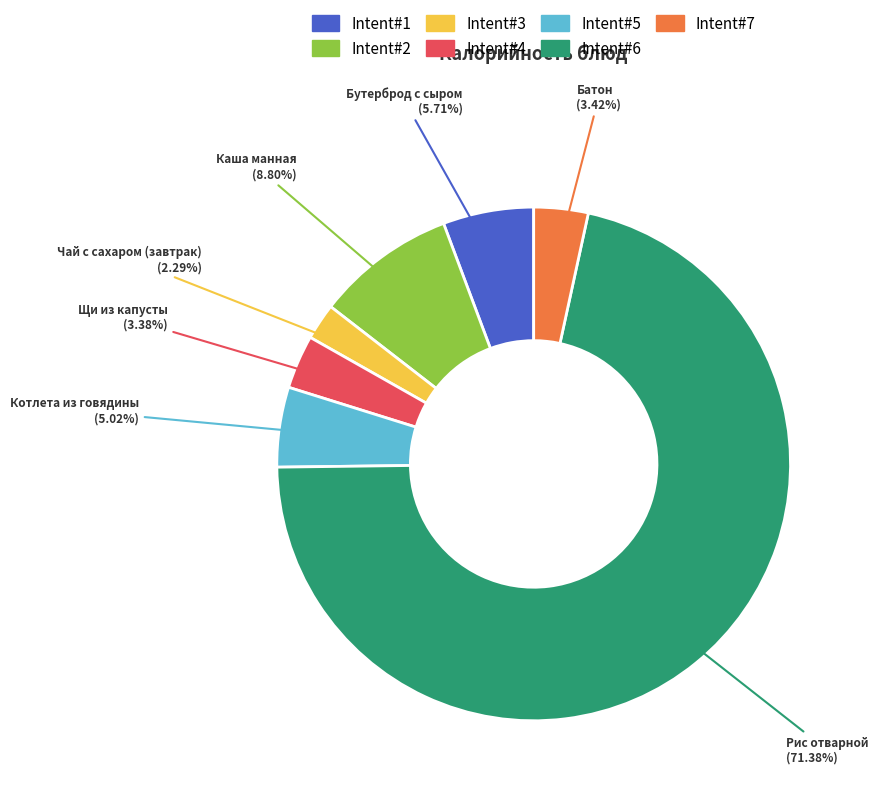

Approximately how many times larger is the value at Бутерброд с сыром compared to Щи из капусты?

1.7